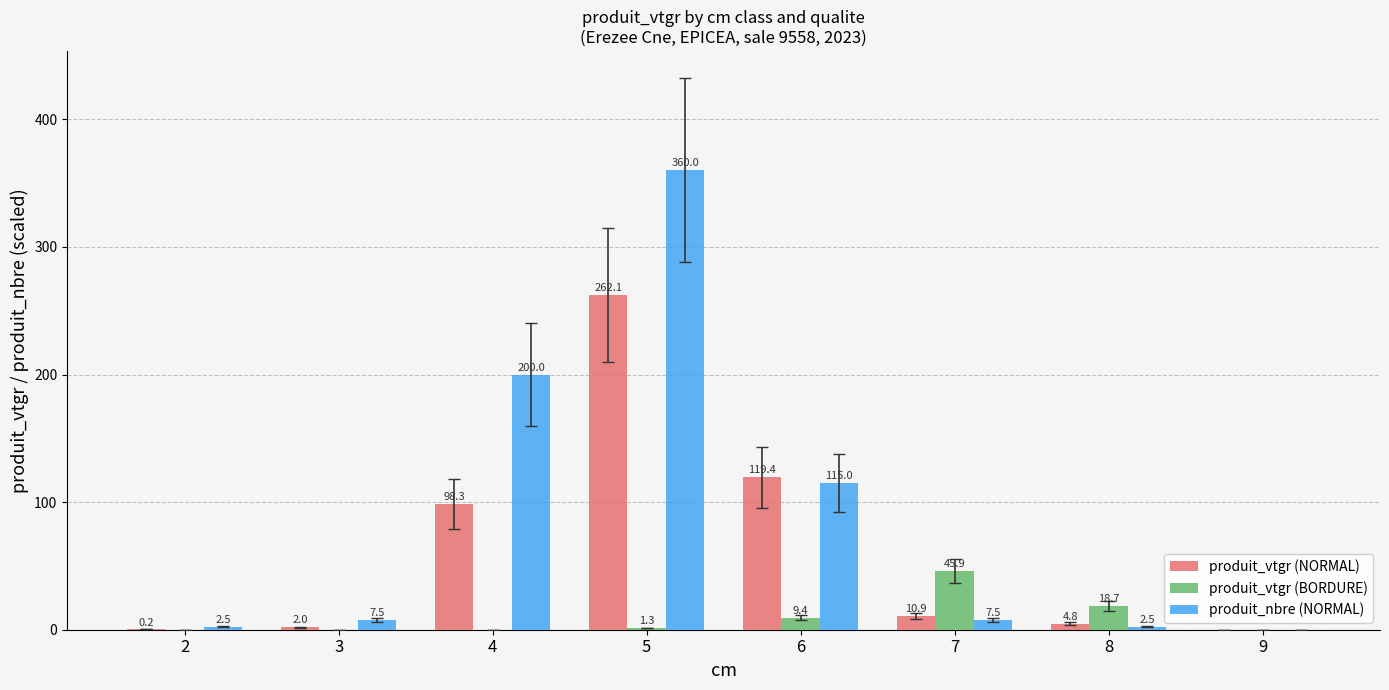

How many data points in produit_vtgr (BORDURE) are above 1?

4